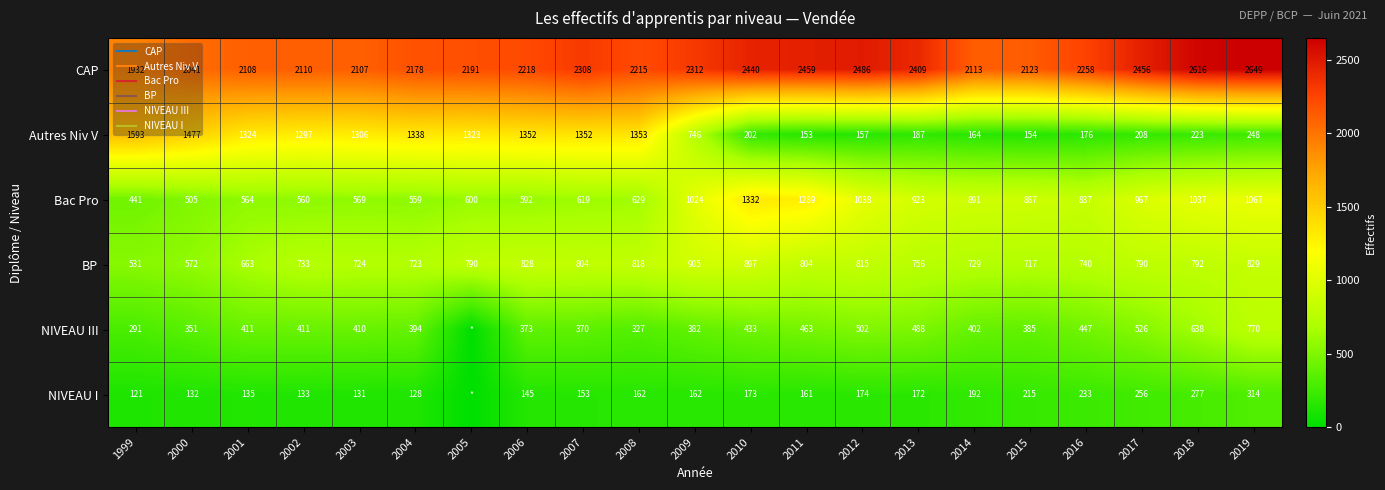

At which label does Bac Pro first exceed 837?

2009